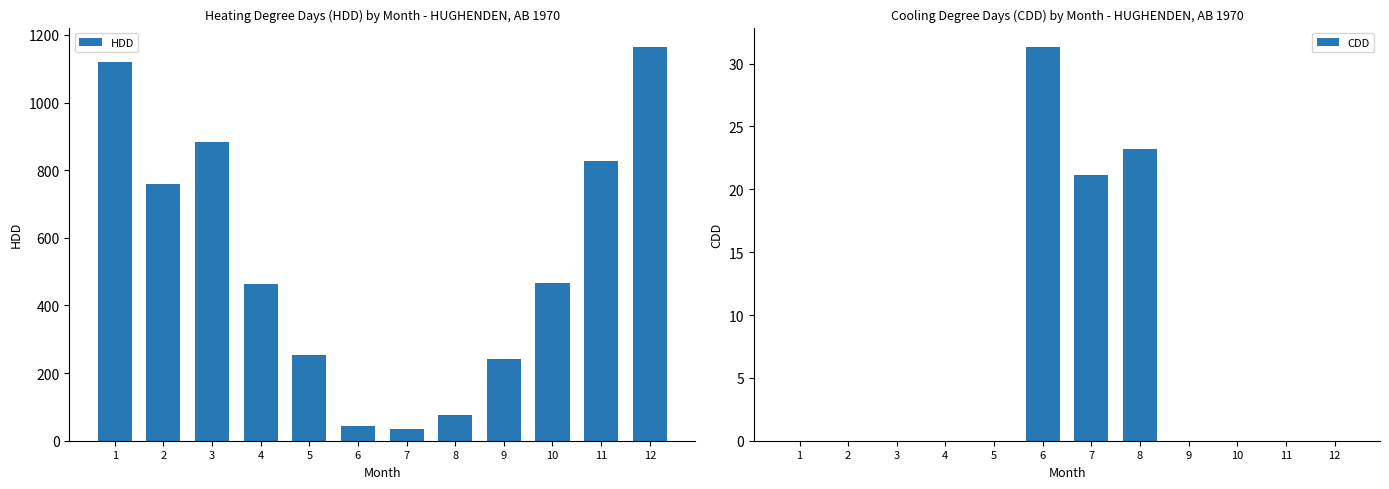

What is the average value of the CDD series?

6.3